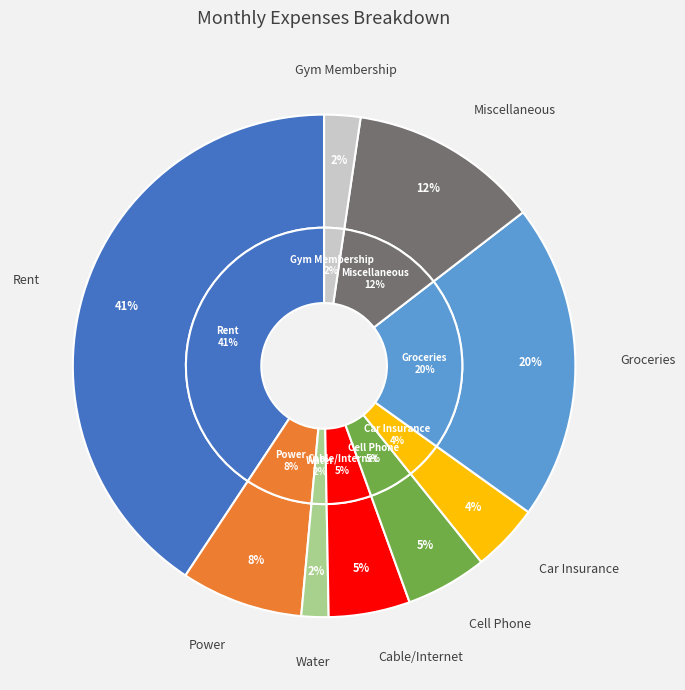

Is it true that Cable/Internet is 5% of the pie?

True